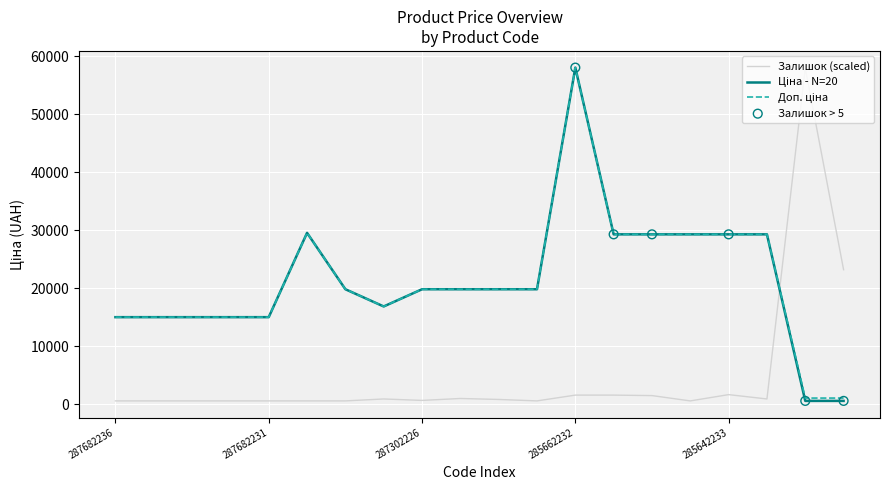

What is the highest value of the Залишок (scaled) series?

57953.9